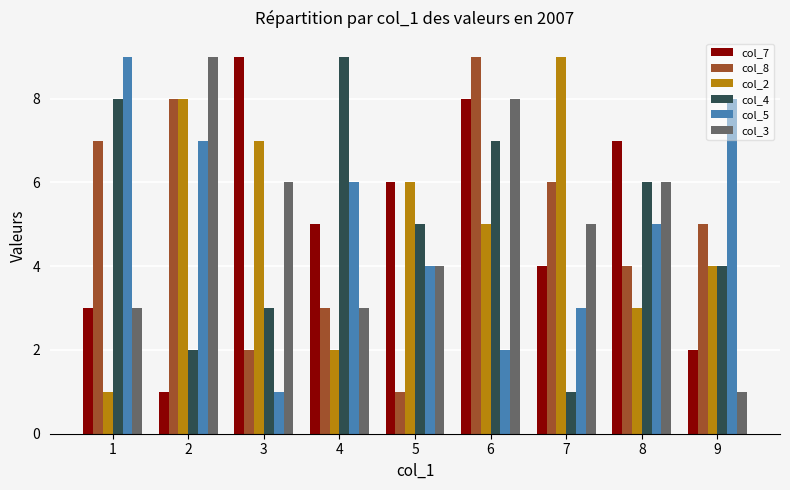

List the labels in order of col_8 value, smallest first.

5, 3, 4, 8, 9, 7, 1, 2, 6